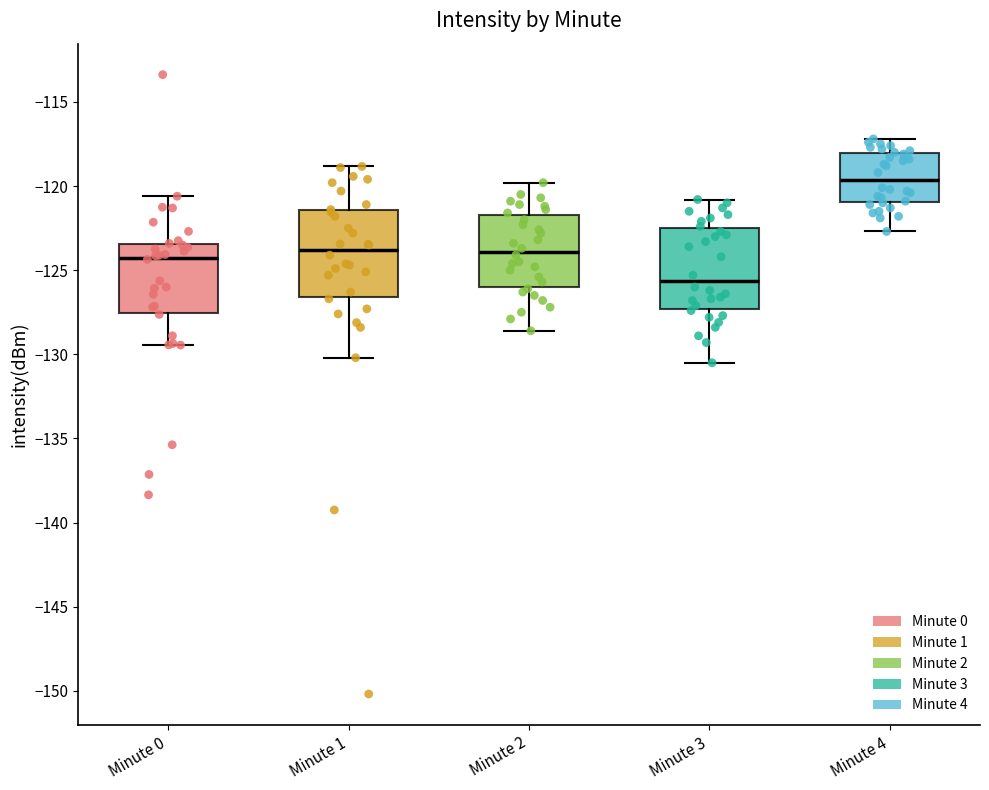

Where is the upper edge of the box for Minute 2 on the y-axis? The values are not printed on the chart, so give them approximately, as read against the axis.

-121.5